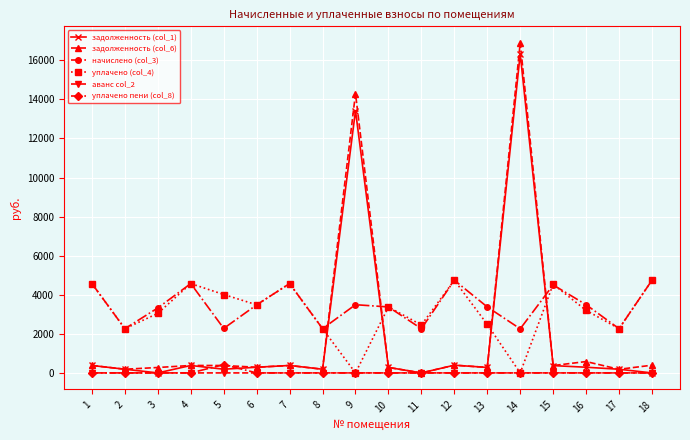

What is the value of the начислено (col_3) point at the 4th from the left?

4572.8